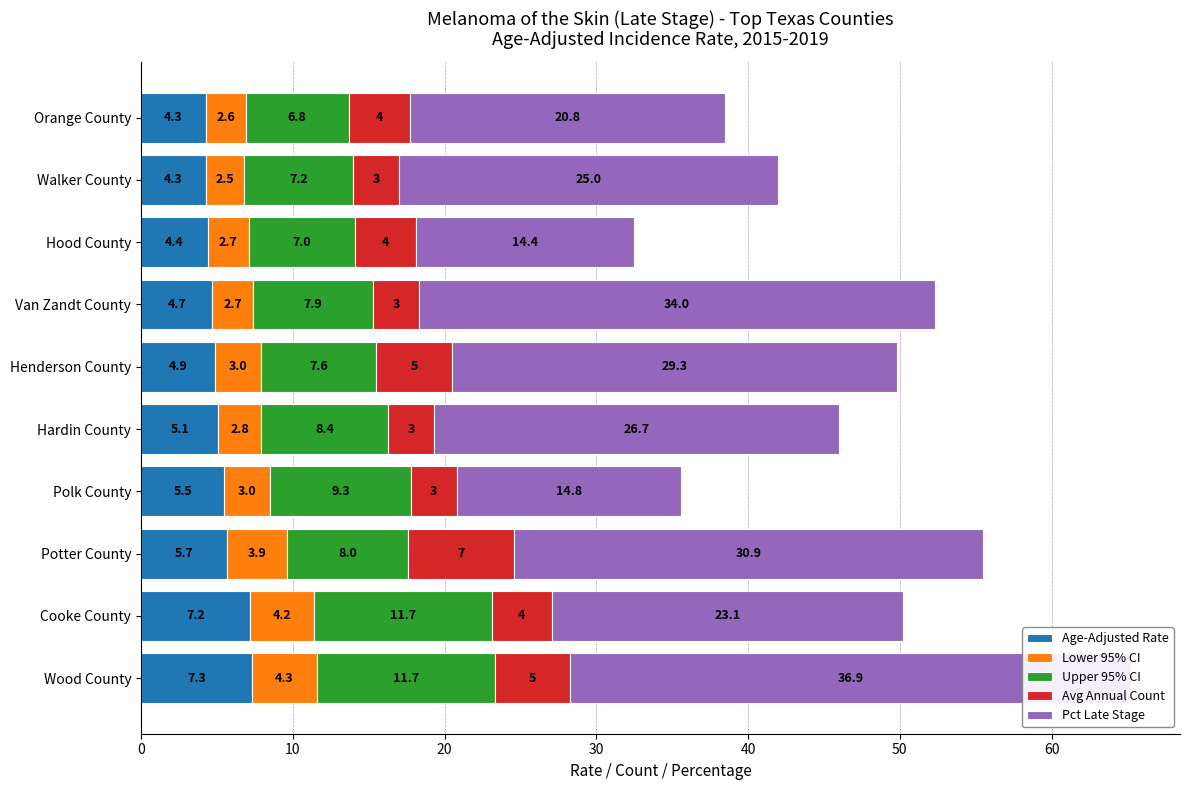

How many series are shown in this chart?

5